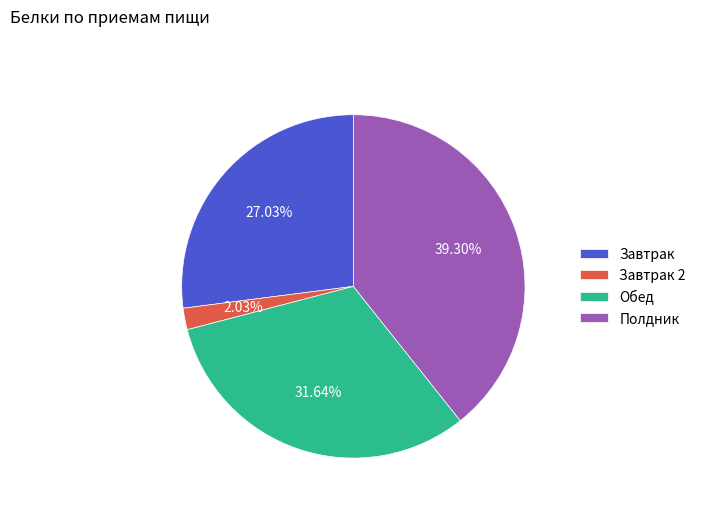

To the nearest percent, what is the difference between the Завтрак 2 and Полдник slice percentages?

37%